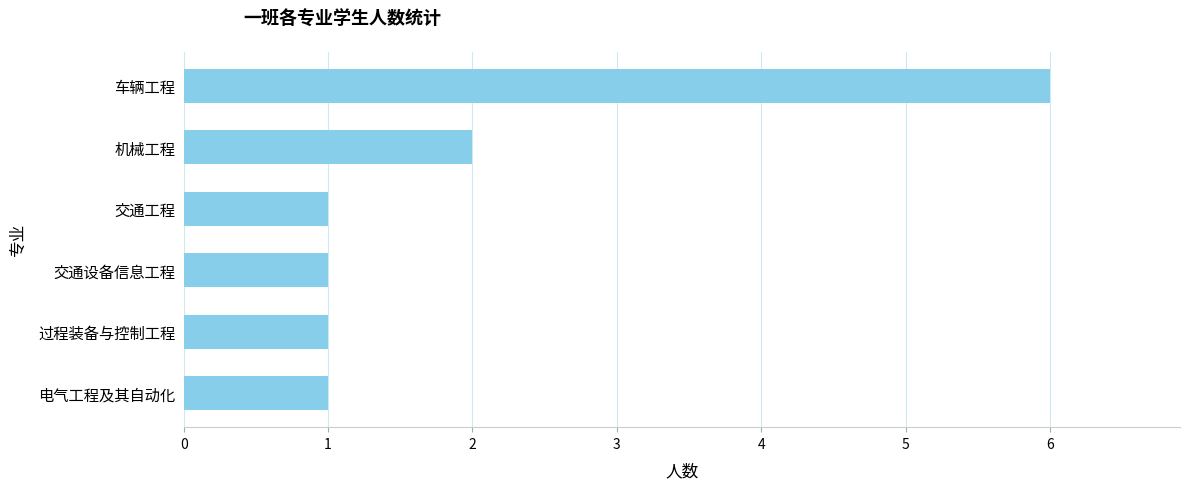

What is the maximum value shown in the chart?

6